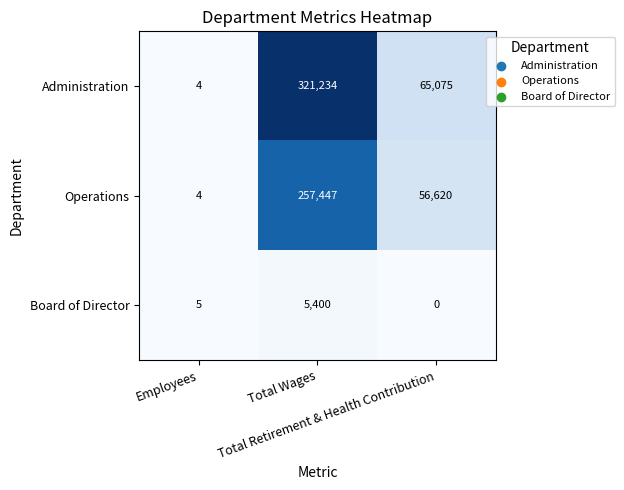

How many distinct data groups are displayed?

3